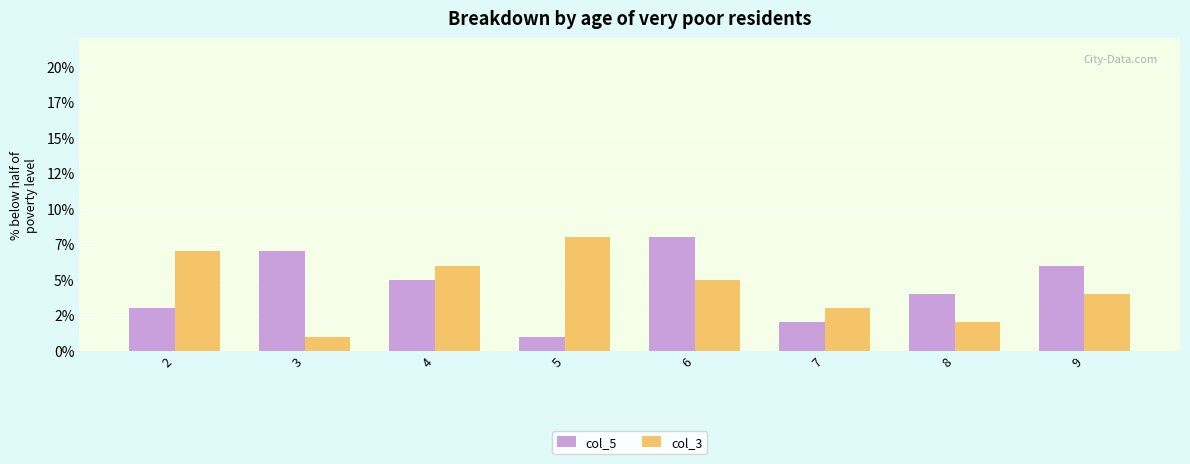

True or false: col_3 has a value of 7 at 9.

False